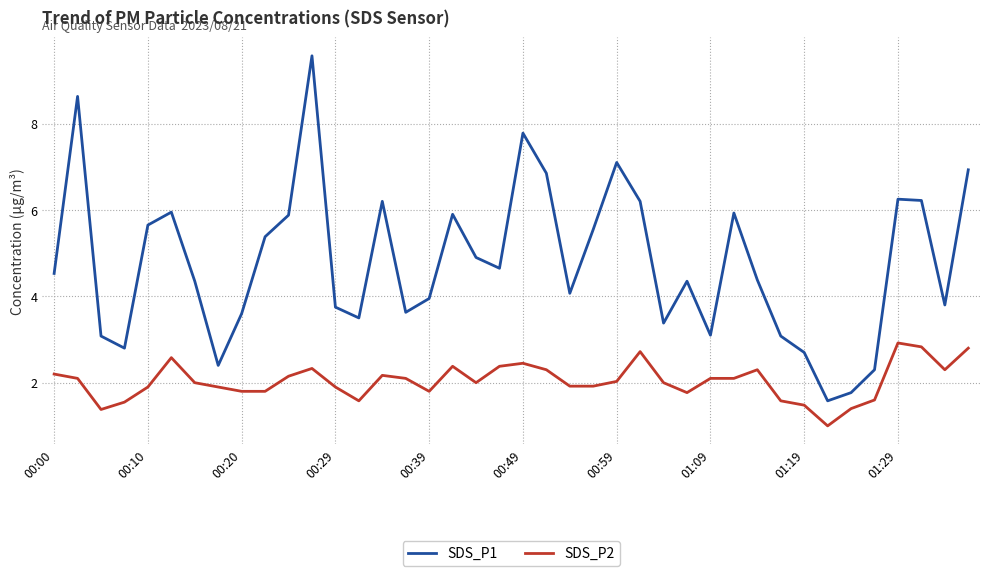

True or false: SDS_P2 and SDS_P1 intersect in this chart.

False